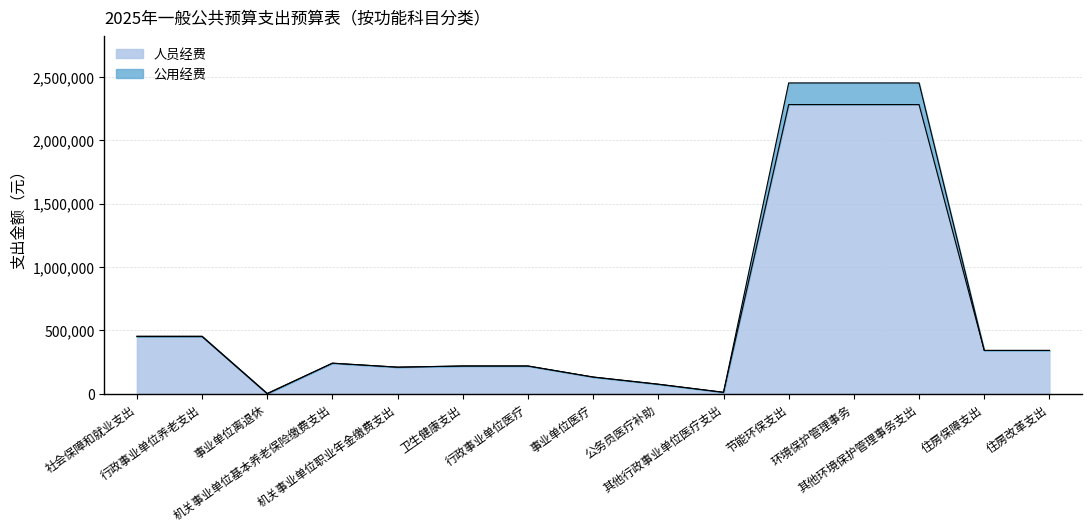

Which label corresponds to the largest value in the chart?

节能环保支出